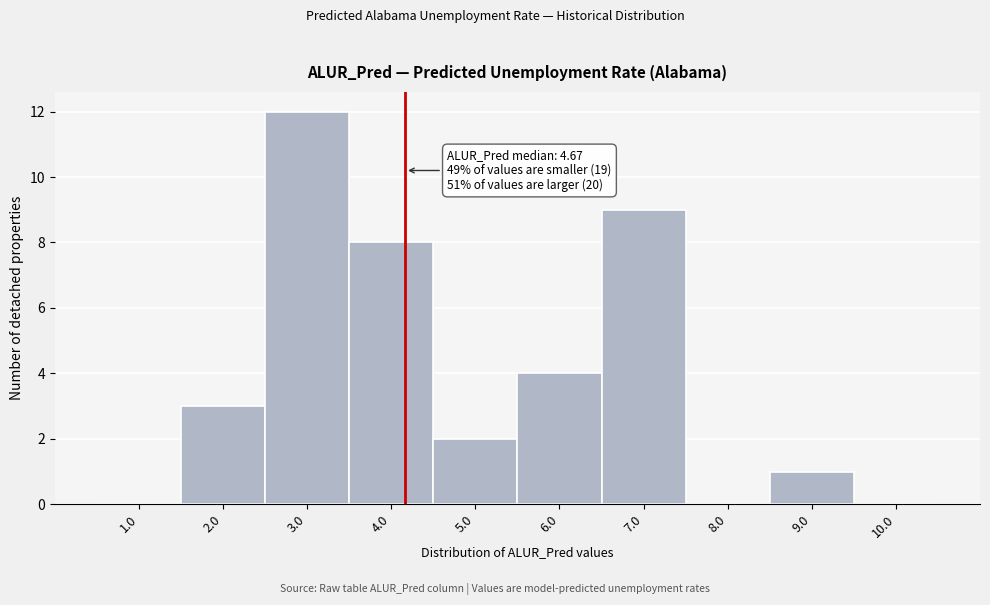

Reading left to right, list all the values displayed in this chart.

1.0=0	2.0=3	3.0=12	4.0=8	5.0=2	6.0=4	7.0=9	8.0=0	9.0=1	10.0=0